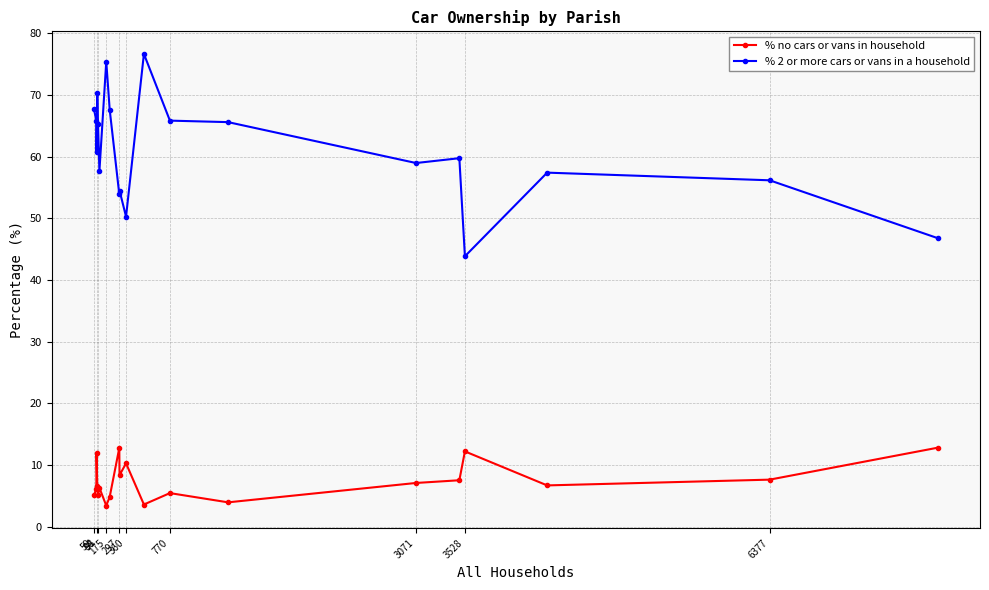

True or false: % no cars or vans in household and % 2 or more cars or vans in a household intersect in this chart.

False